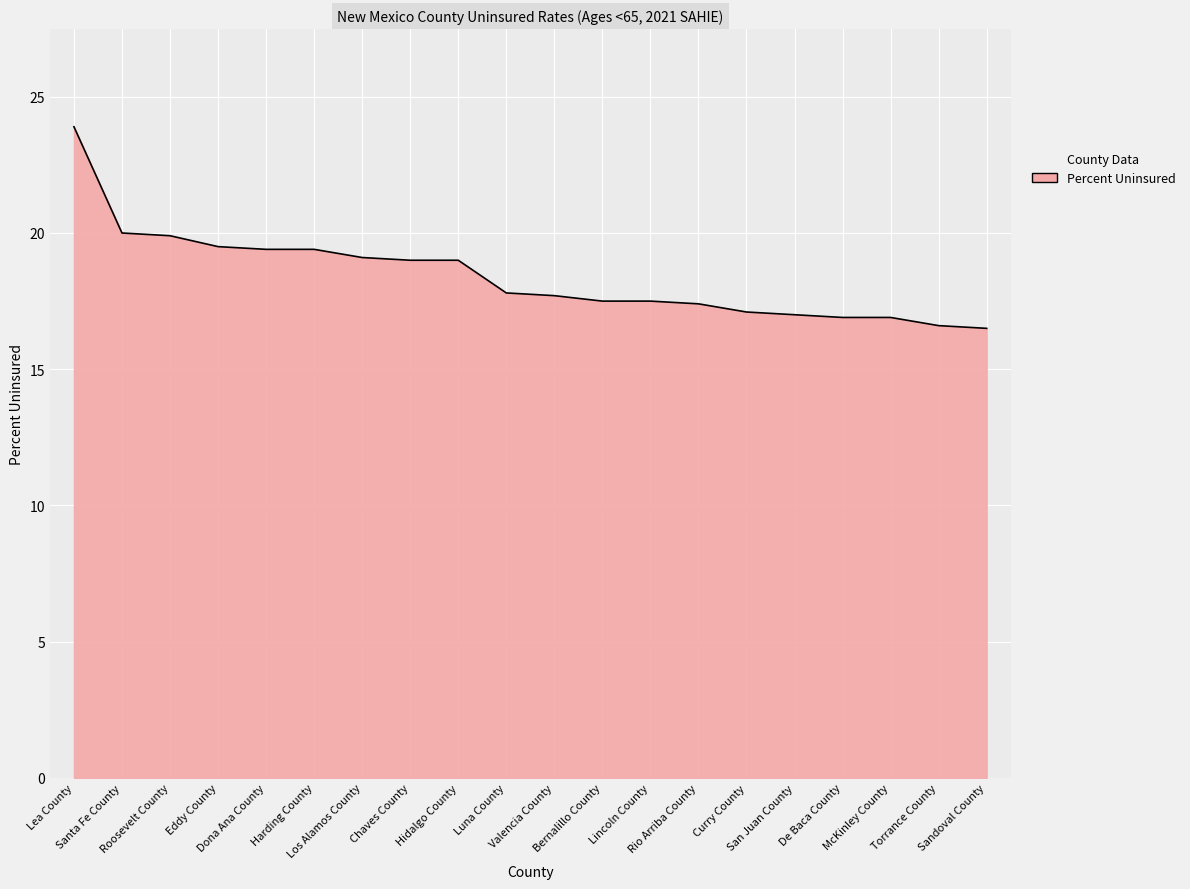

Read the value at Hidalgo County.

19.0